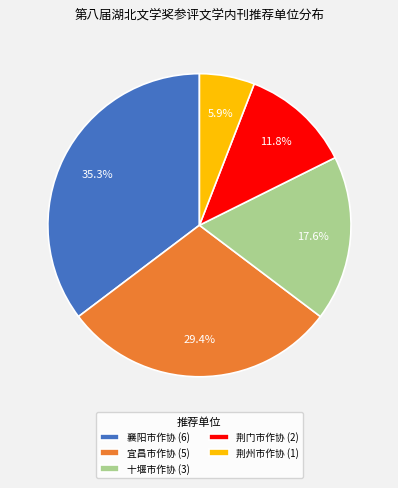

Is it true that 宜昌市作协 is 29% of the pie?

True